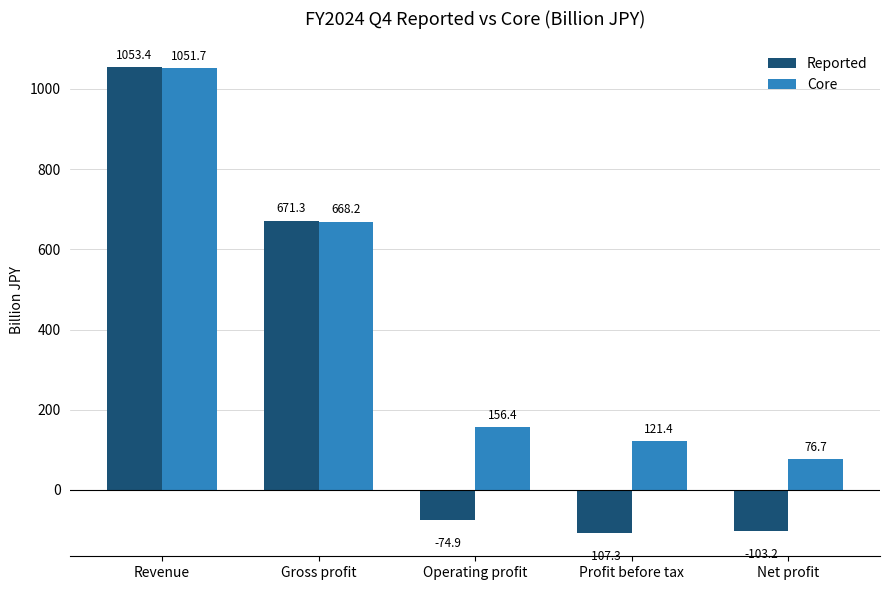

Is it true that Reported equals 1053.4 at Revenue?

True